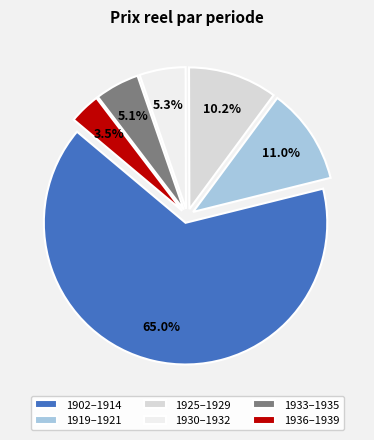

How many segments does this pie chart have?

6